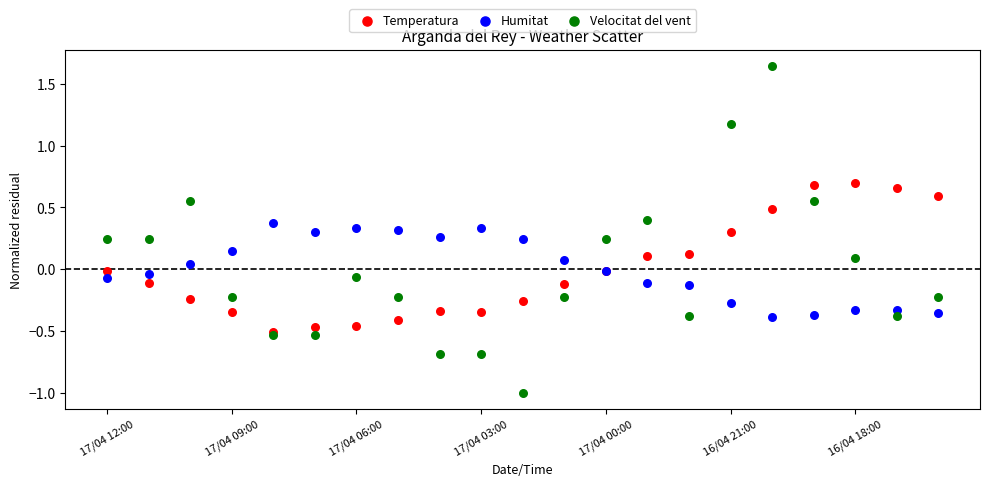

What are all the series names shown in the legend?

Temperatura, Humitat, Velocitat del vent